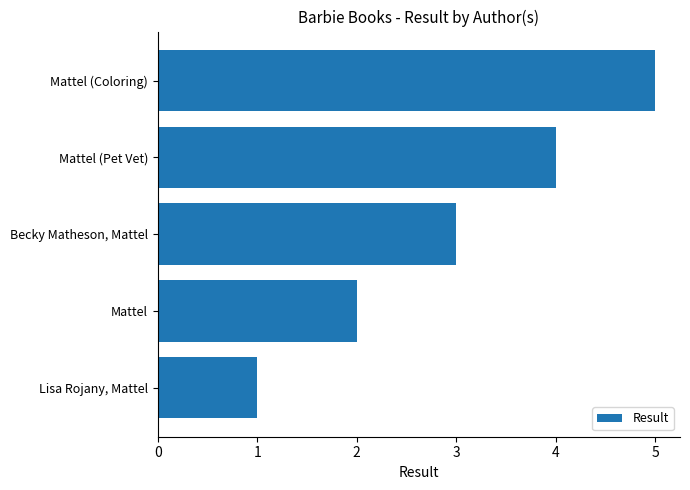

What is the ratio of the value at Mattel to the value at Becky Matheson, Mattel?

0.7